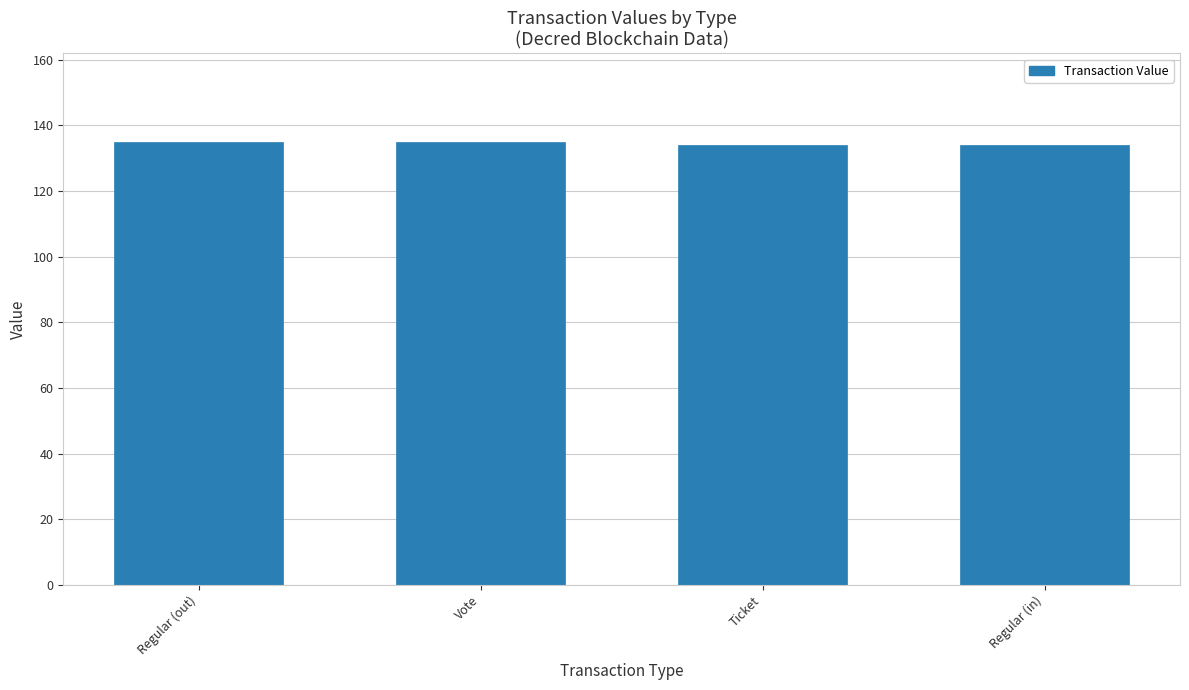

Is it true that the value at Regular (in) is 133.9?

True